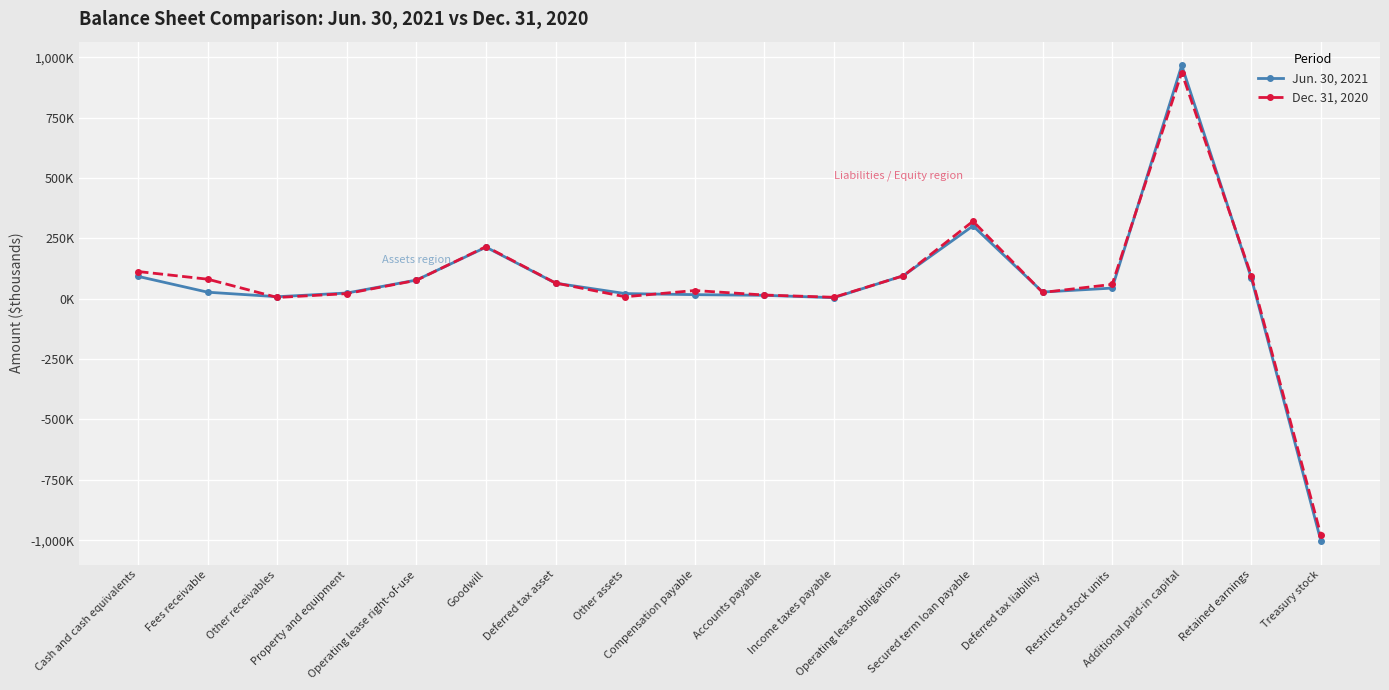

Does the chart have visible grid lines?

Yes